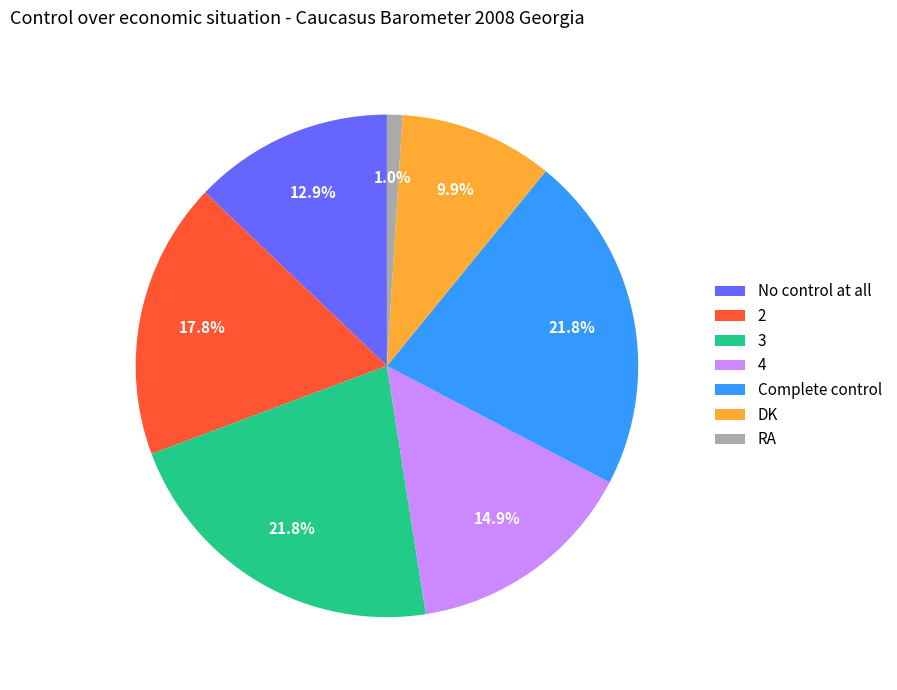

What percentage is NOT represented by 4?

85.1%